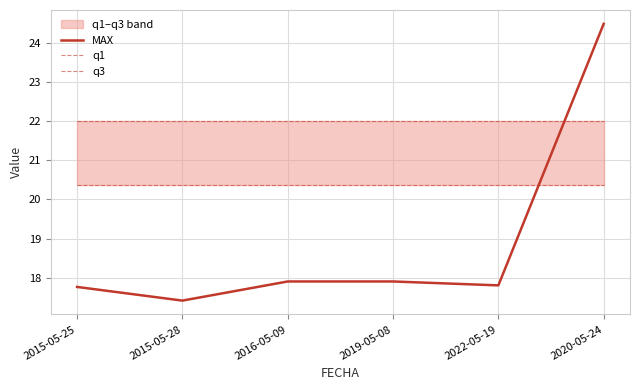

Which series changed the most between 2015-05-28 and 2016-05-09?

MAX